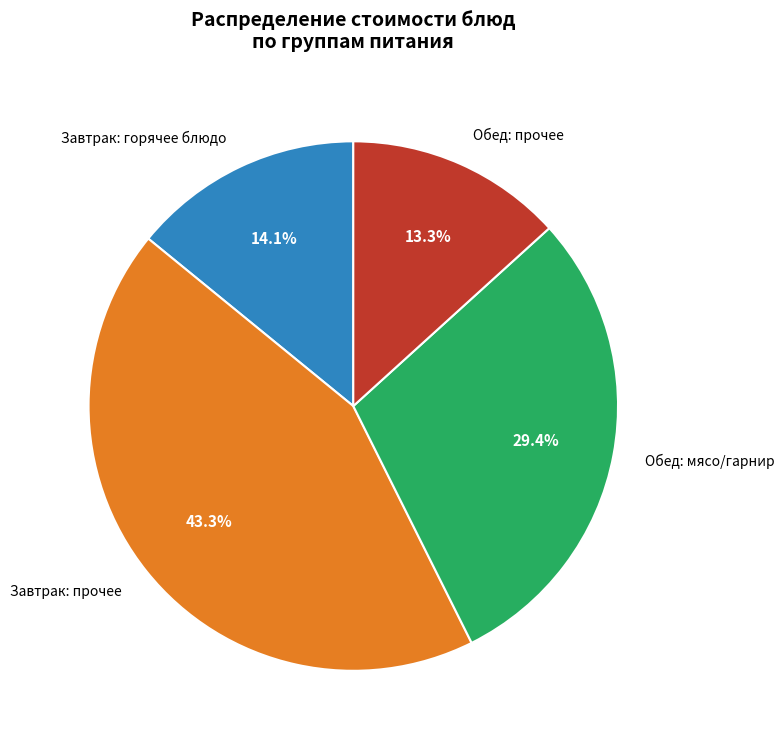

What is the ratio of the value at Завтрак: горячее блюдо to the value at Обед: мясо/гарнир?

0.5